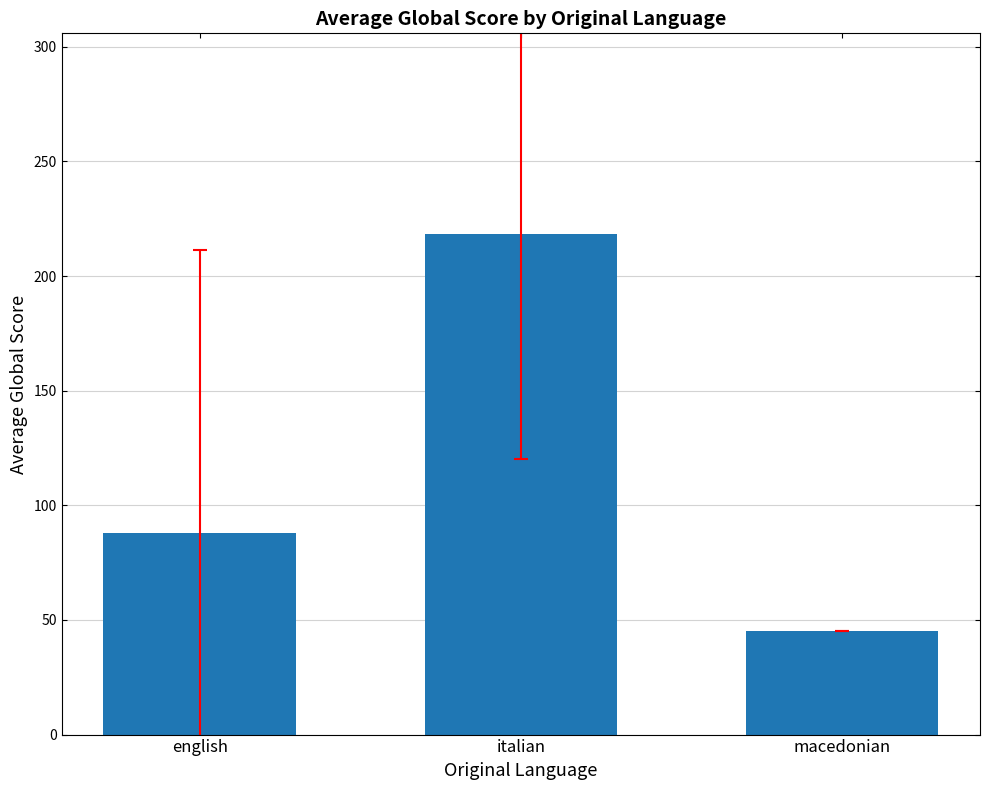

List the labels in order of value, smallest first.

macedonian, english, italian